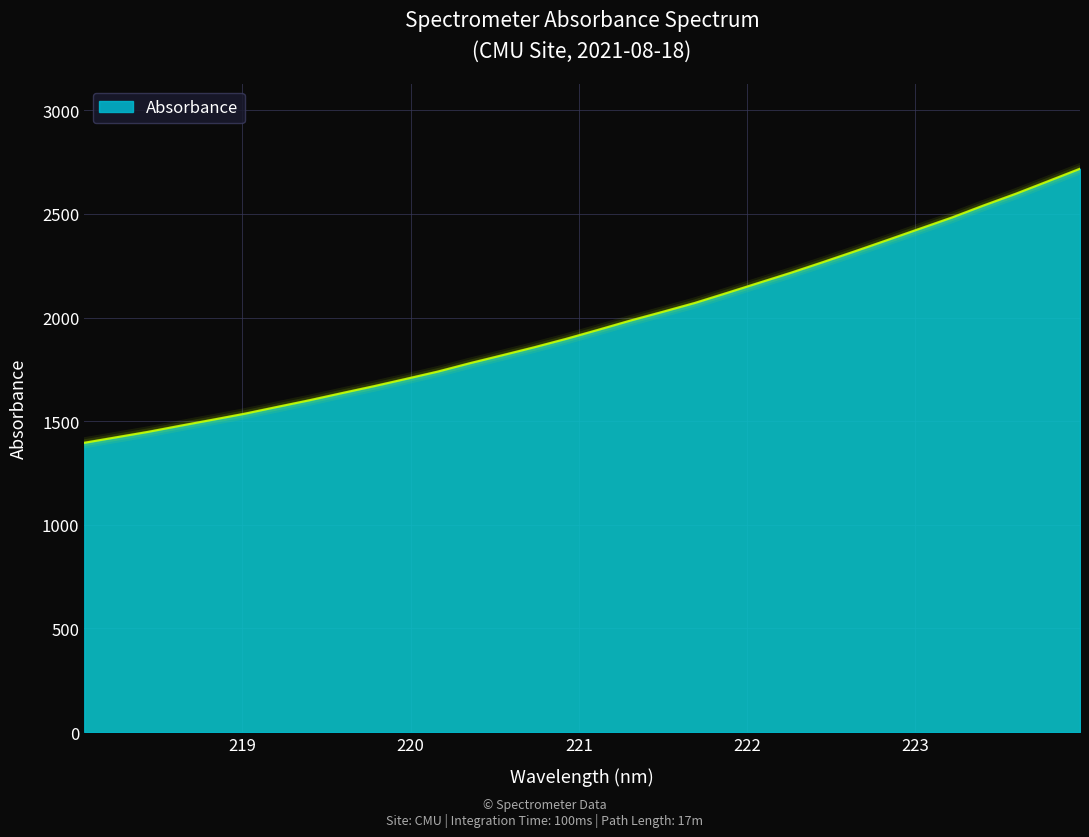

How many lines are shown in the chart?

1